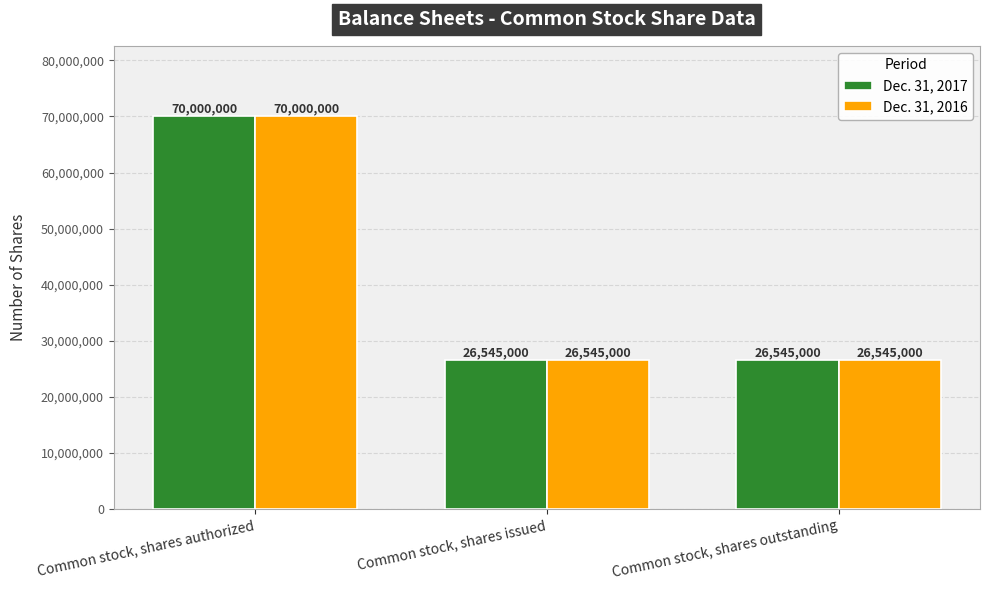

True or false: Dec. 31, 2016 has a value of 26545000 at Common stock, shares outstanding.

True